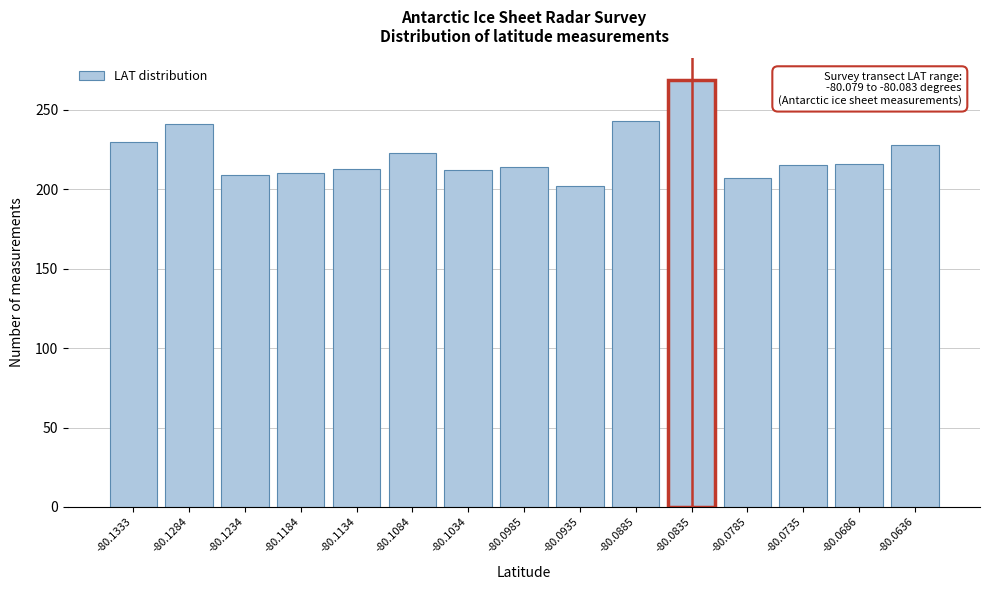

What is the value of the 10th bar from the left?

243